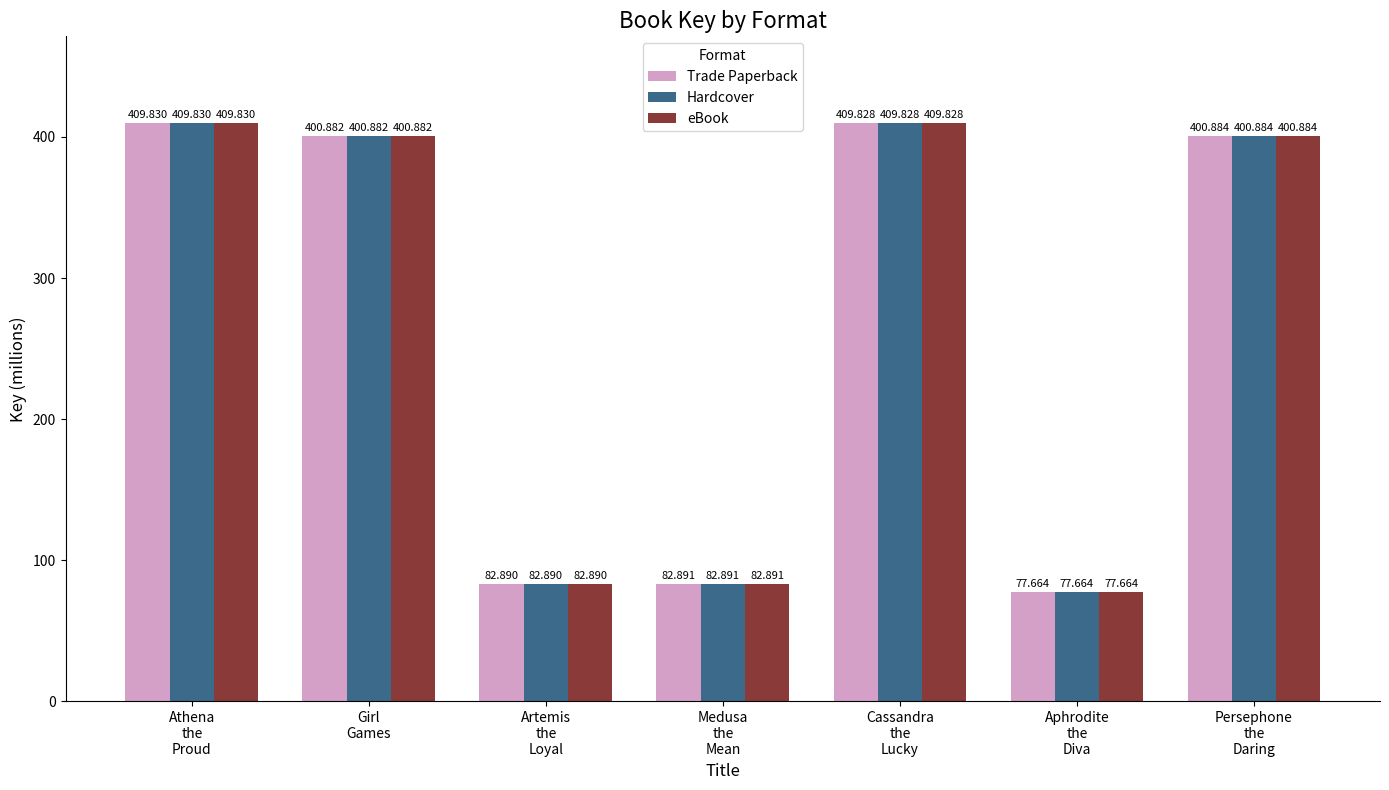

How many values in the Trade Paperback series exceed 400?

4